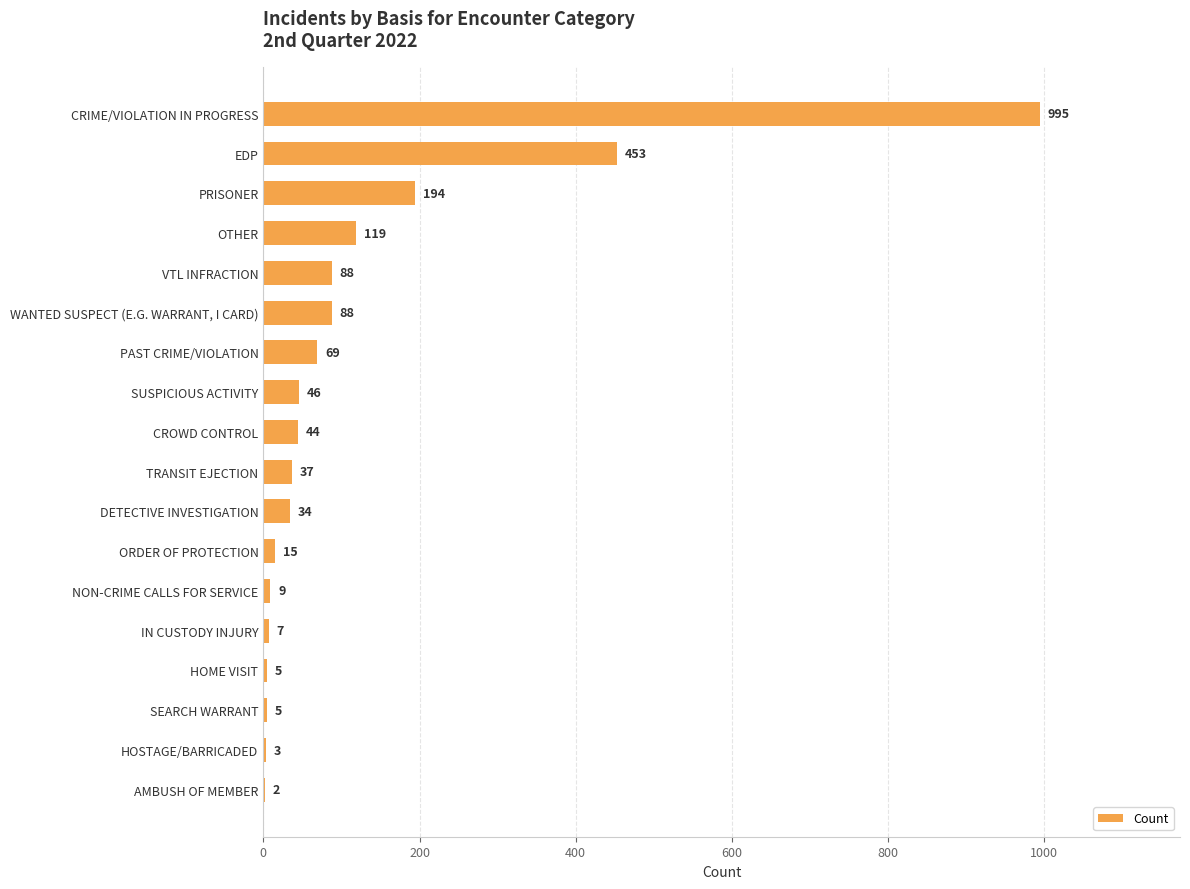

The chart shows a value of 44 at CROWD CONTROL. True or false?

True